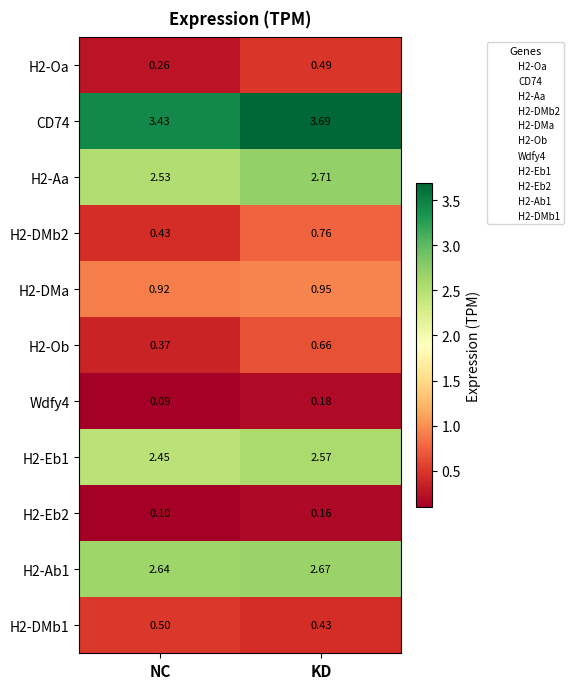

What is the total value across all series at NC?

13.7